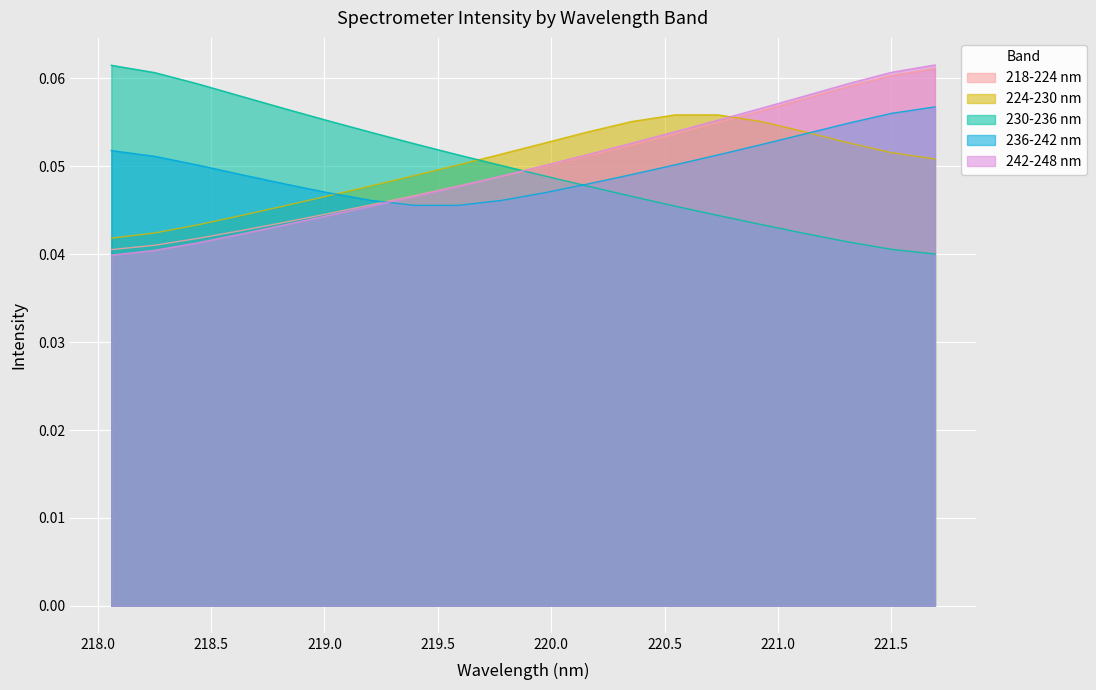

What are all the series names shown in the legend?

218-224 nm, 224-230 nm, 230-236 nm, 236-242 nm, 242-248 nm